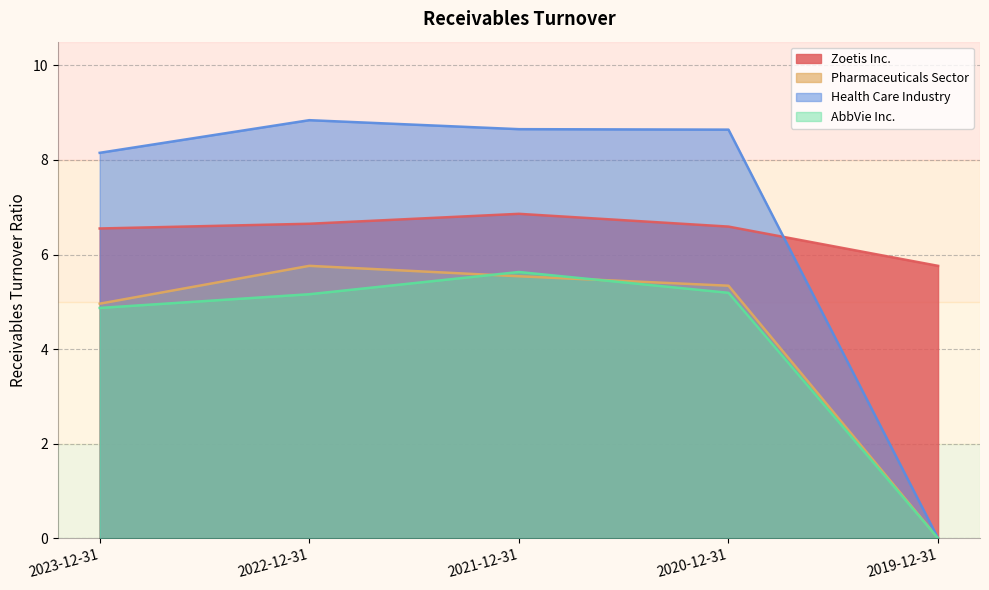

Where does the Pharmaceuticals Sector series first go above 5?

2022-12-31